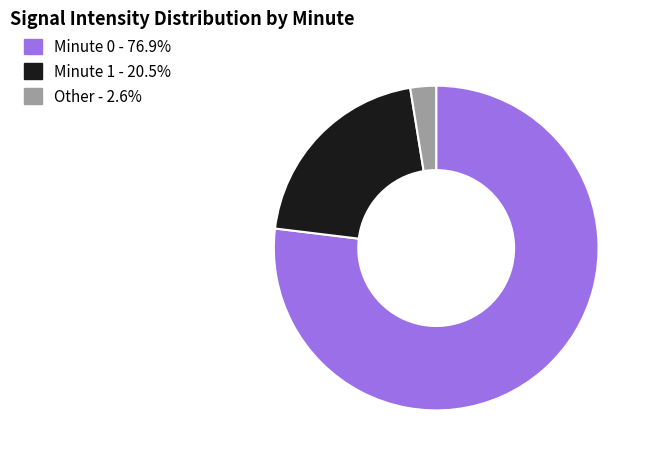

Is there any slice that represents more than half of the pie?

Yes